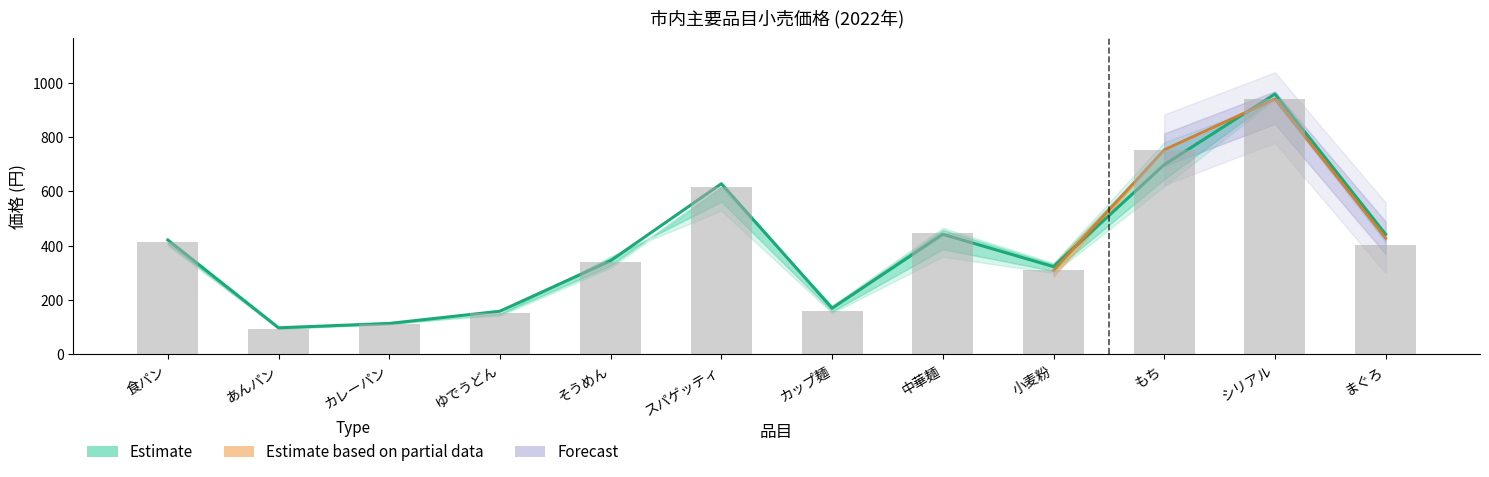

What is the value of the 5月 bar at the 11th from the left?

940